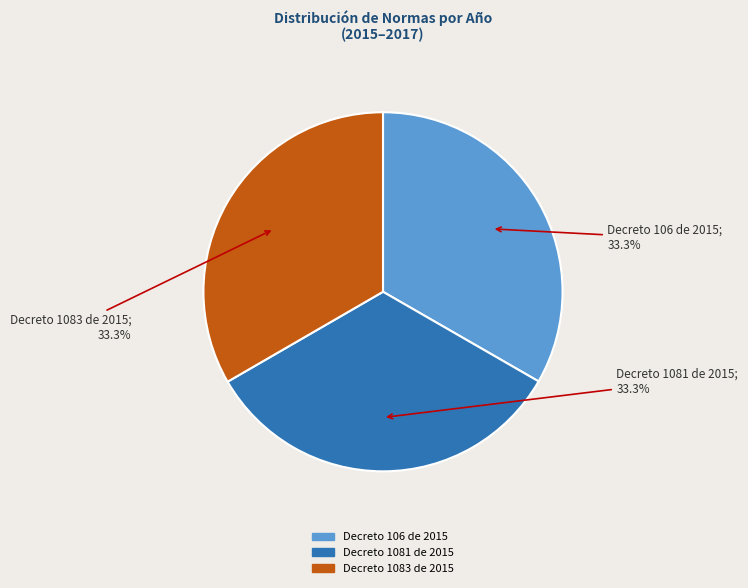

Combined, what portion of the pie is Decreto 106 de 2015 and Decreto 1083 de 2015?

66.7%